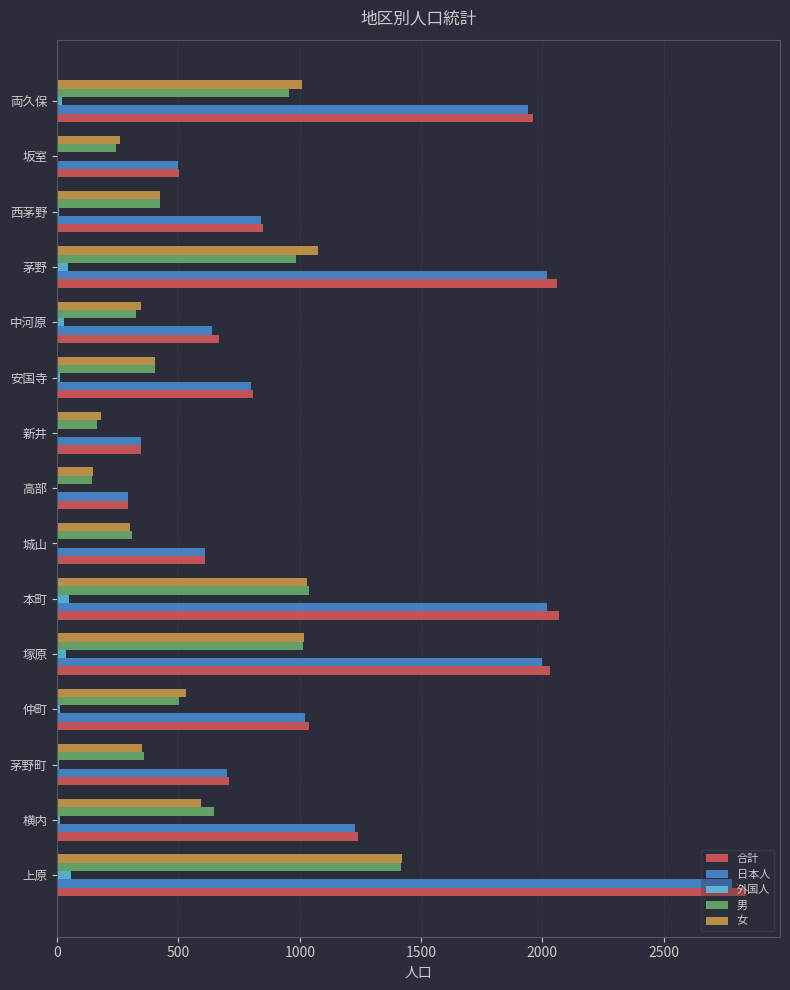

What is the maximum value shown in the chart?

2838